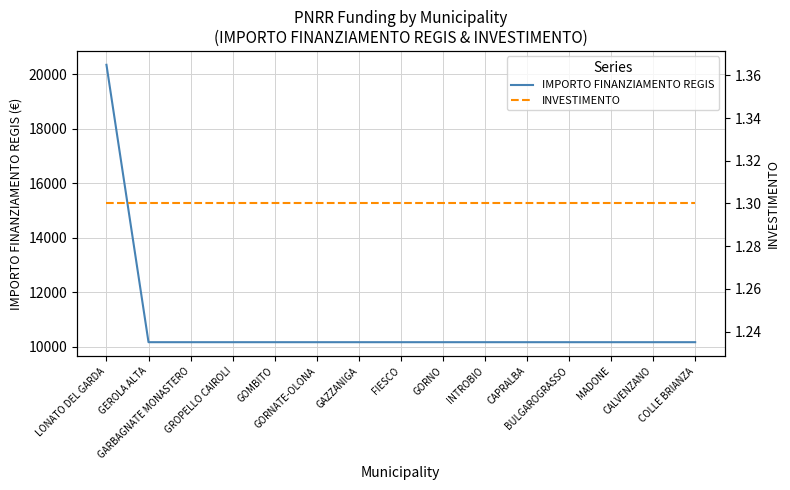

Which series has the largest total across all categories?

IMPORTO FINANZIAMENTO REGIS